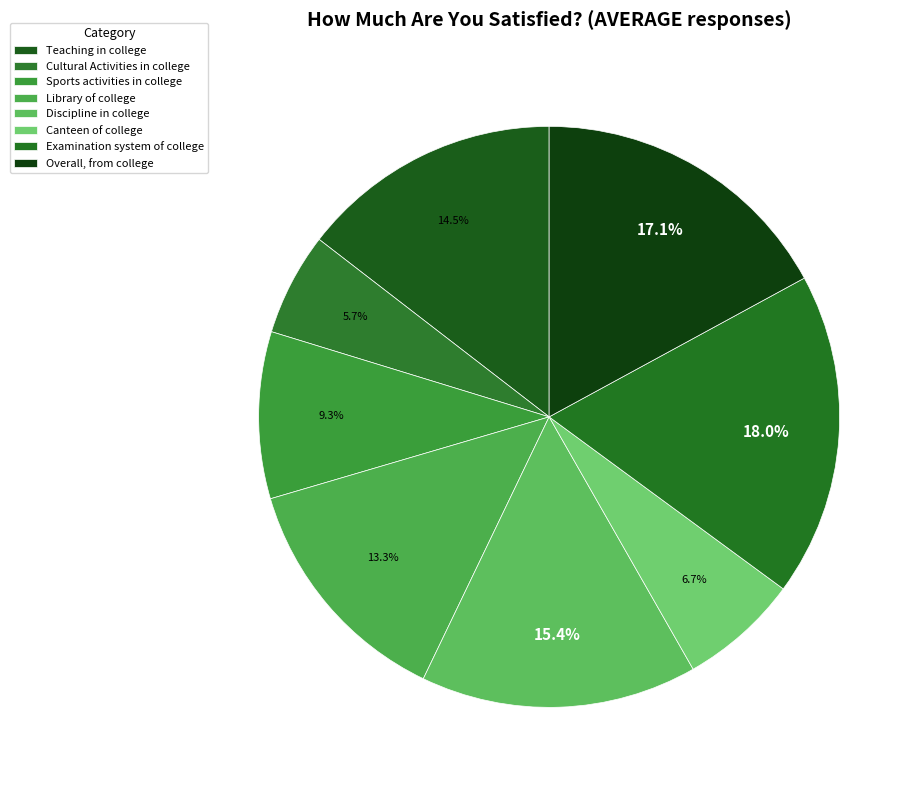

Which slice is the largest?

Examination system of college